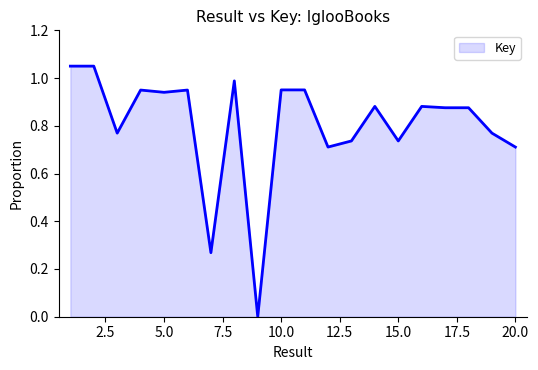

Where is the first local maximum?

4